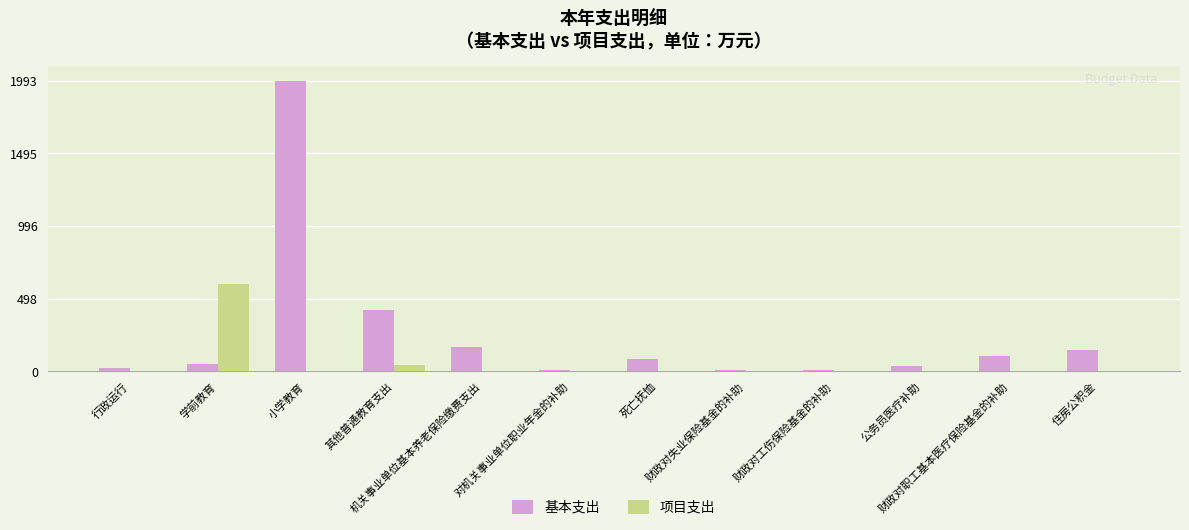

Does the chart contain stacked bars?

No